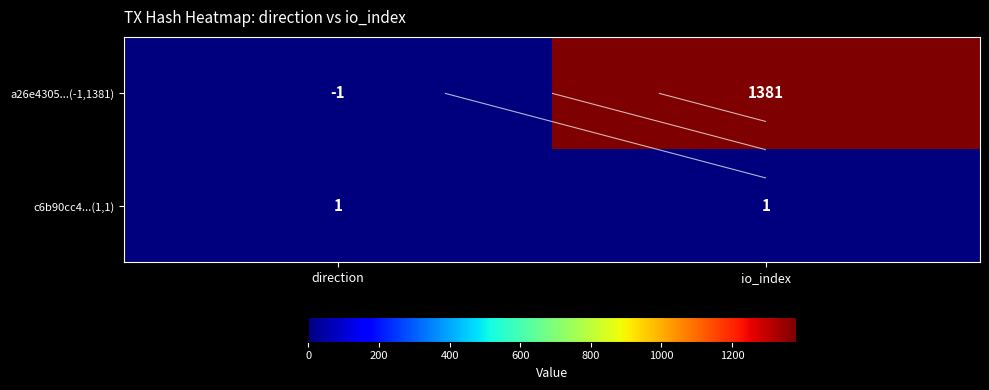

What is the sum of the c6b90cc4...(1,1) values at direction and io_index?

2